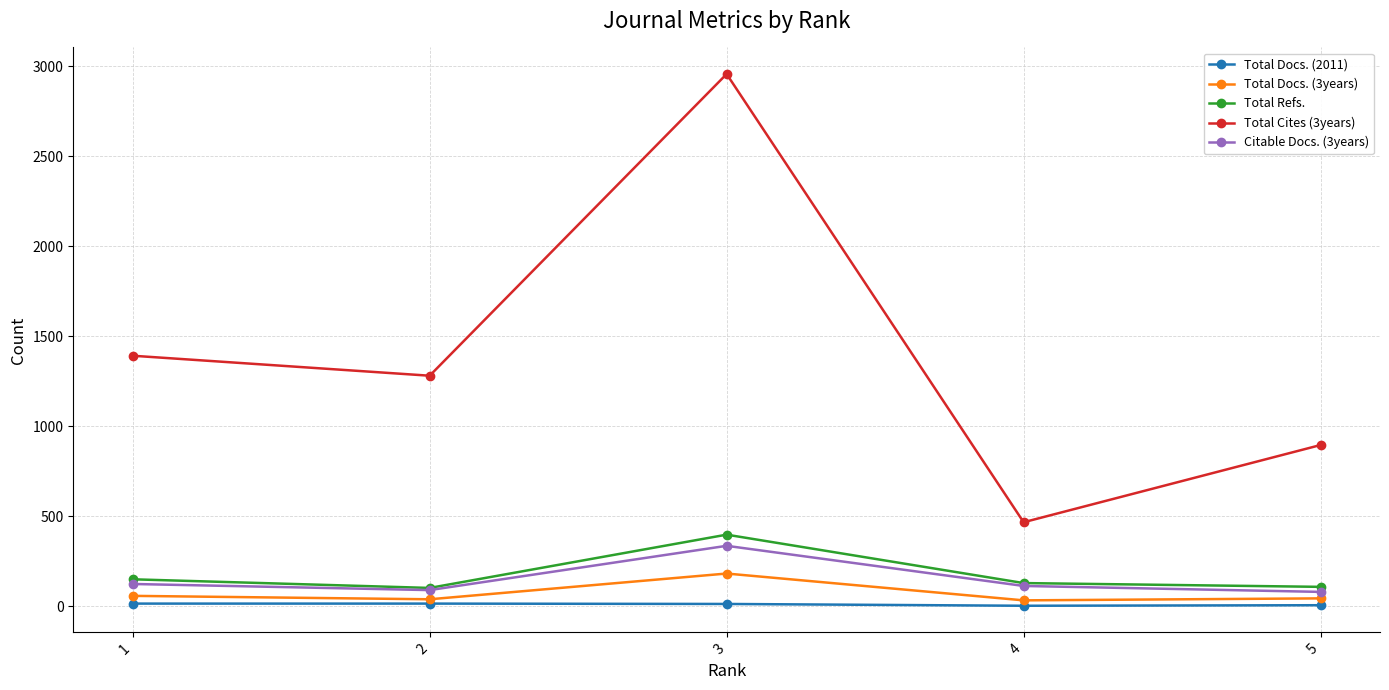

What is the difference between the highest and lowest values at 5?

890